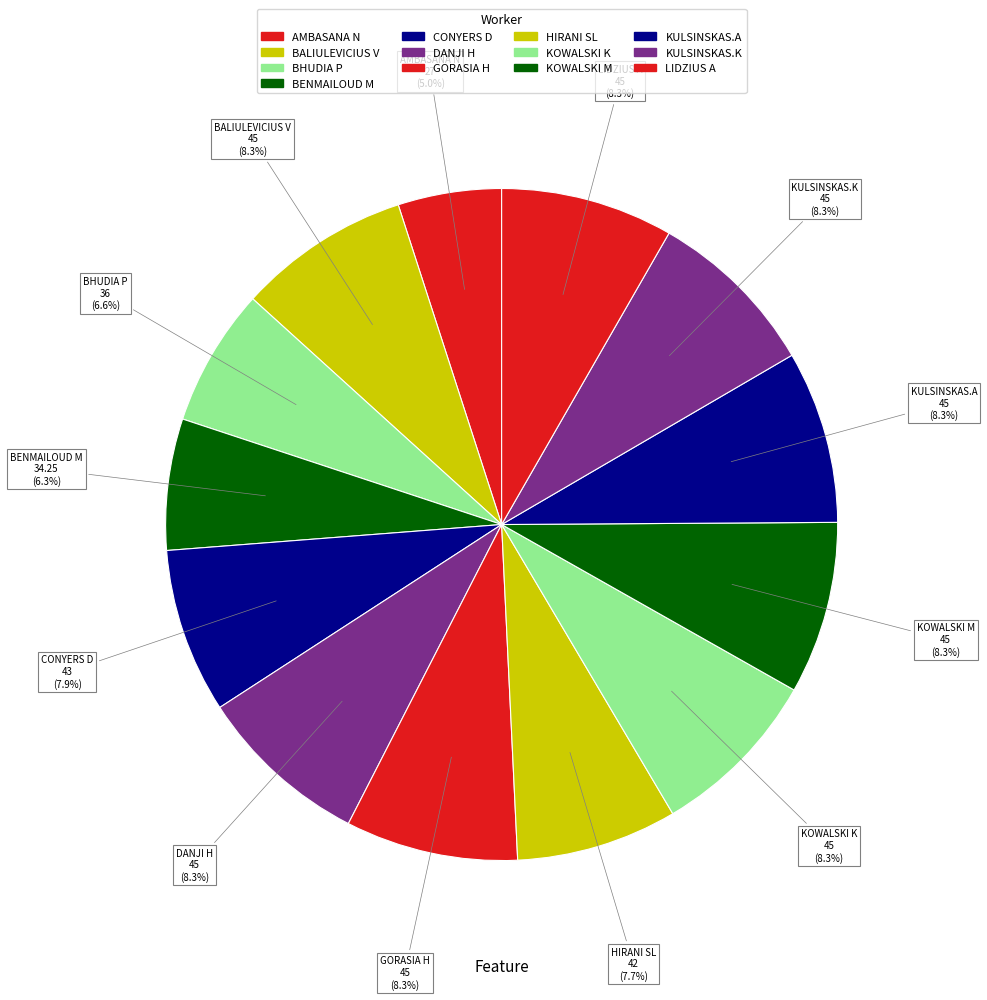

What is the ratio of the value at LIDZIUS A to the value at KULSINSKAS.A?

1.0